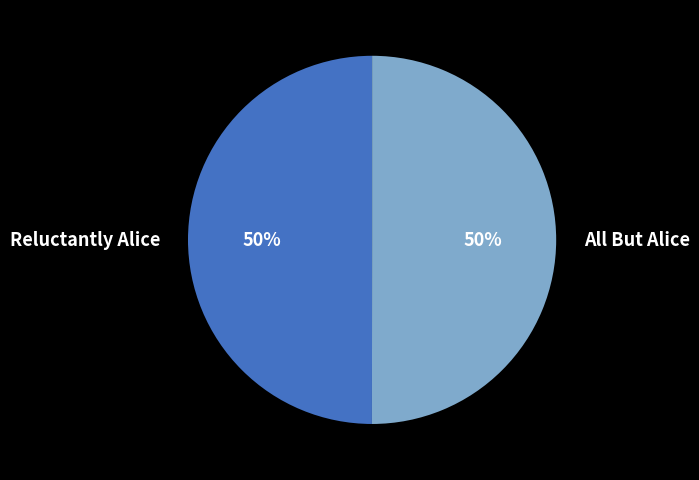

What is the ratio of the value at Reluctantly Alice to the value at All But Alice?

1.0